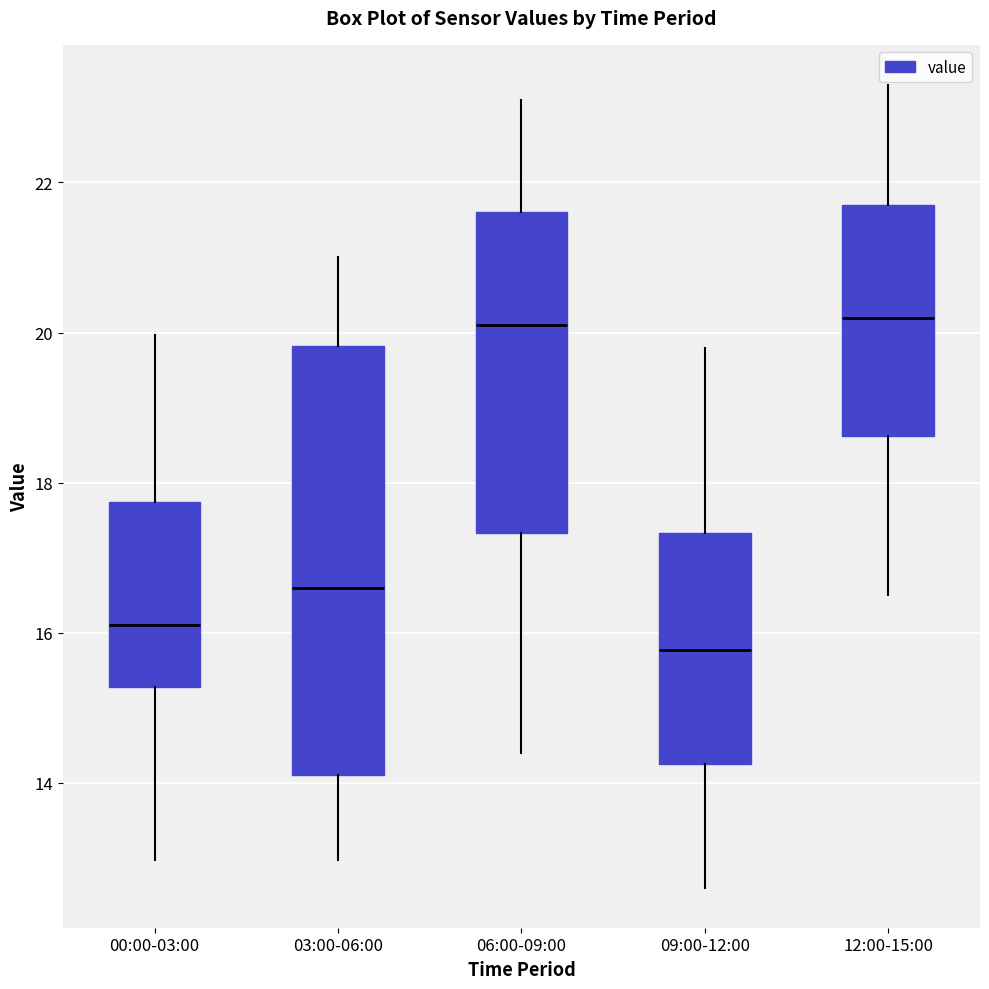

Reading left to right, read every box against the y-axis: the position of its median line, the range the box covers, and the ends of its whiskers. The values are not printed on the chart, so give them approximately, as read against the axis.

00:00-03:00: median 16.2, box 15.2 to 17.8, whiskers 13.0 to 20.0
03:00-06:00: median 16.6, box 14.2 to 19.8, whiskers 13.0 to 21.0
06:00-09:00: median 20.2, box 17.4 to 21.6, whiskers 14.4 to 23.2
09:00-12:00: median 15.8, box 14.2 to 17.4, whiskers 12.6 to 19.8
12:00-15:00: median 20.2, box 18.6 to 21.6, whiskers 16.6 to 23.4